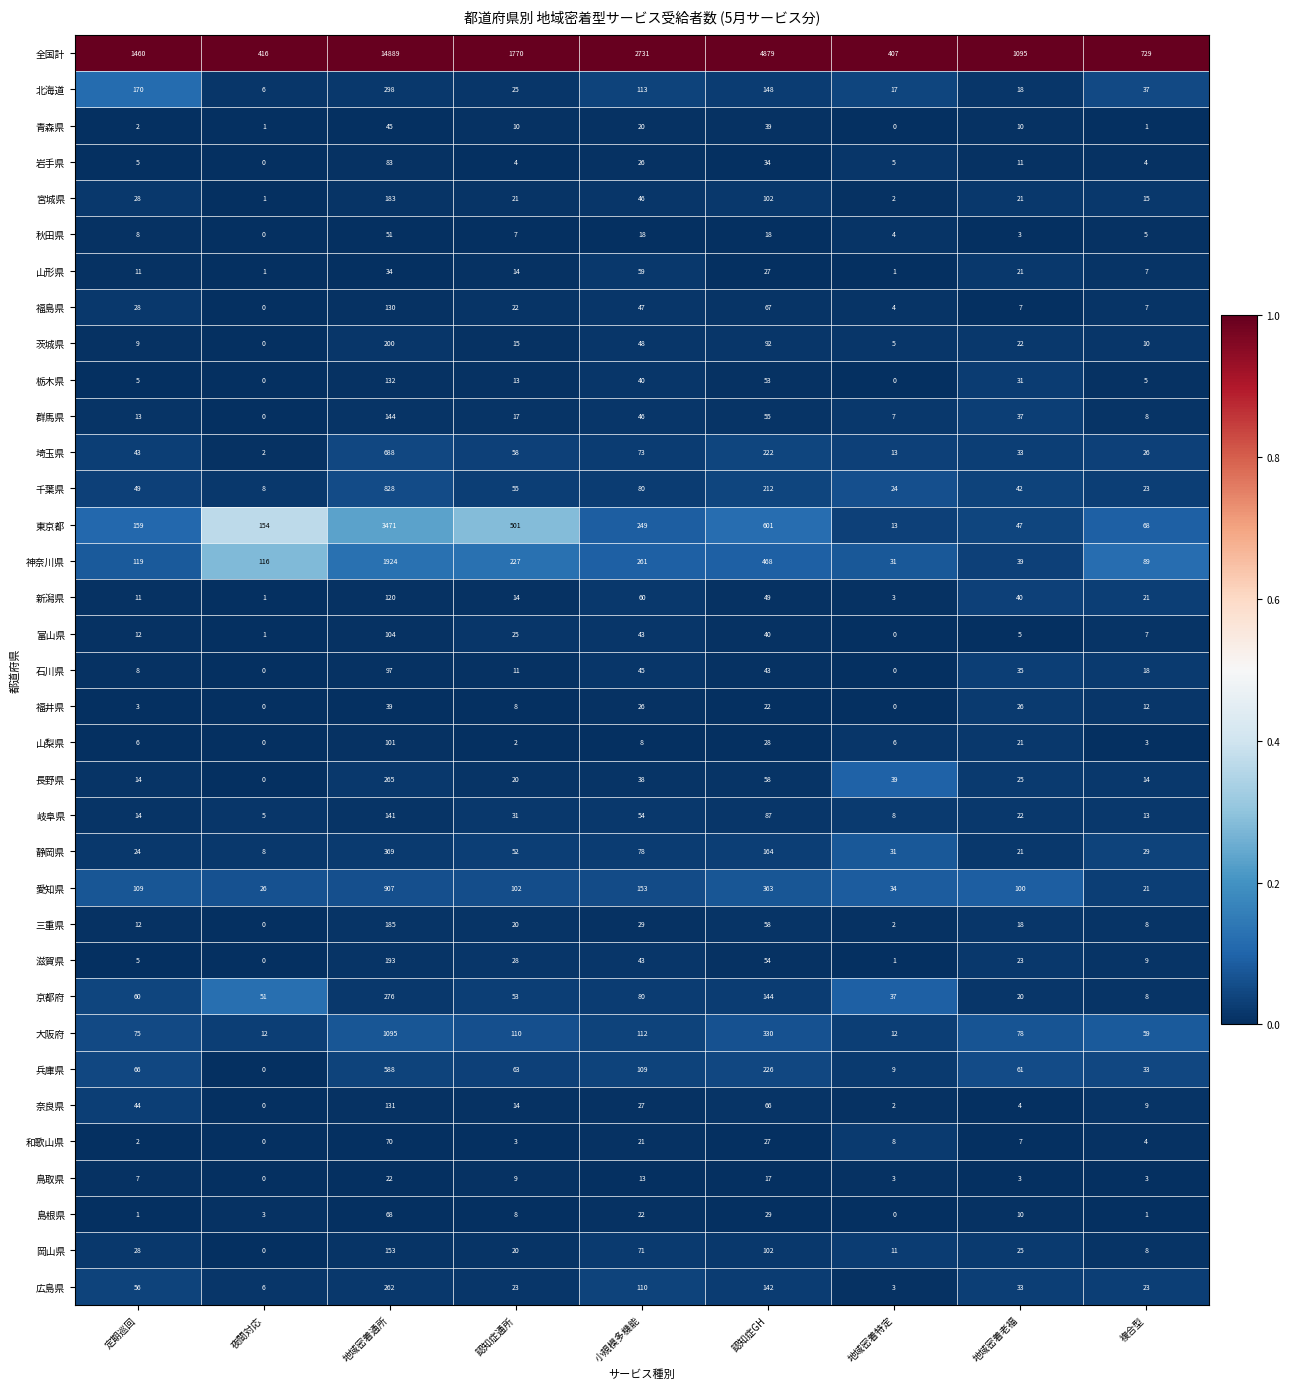

List the series in order of their peak value, highest first.

全国計, 東京都, 神奈川県, 大阪府, 愛知県, 千葉県, 埼玉県, 兵庫県, 静岡県, 北海道, 京都府, 長野県, 広島県, 茨城県, 滋賀県, 三重県, 宮城県, 岡山県, 群馬県, 岐阜県, 栃木県, 奈良県, 福島県, 新潟県, 富山県, 山梨県, 石川県, 岩手県, 和歌山県, 島根県, 山形県, 秋田県, 青森県, 福井県, 鳥取県